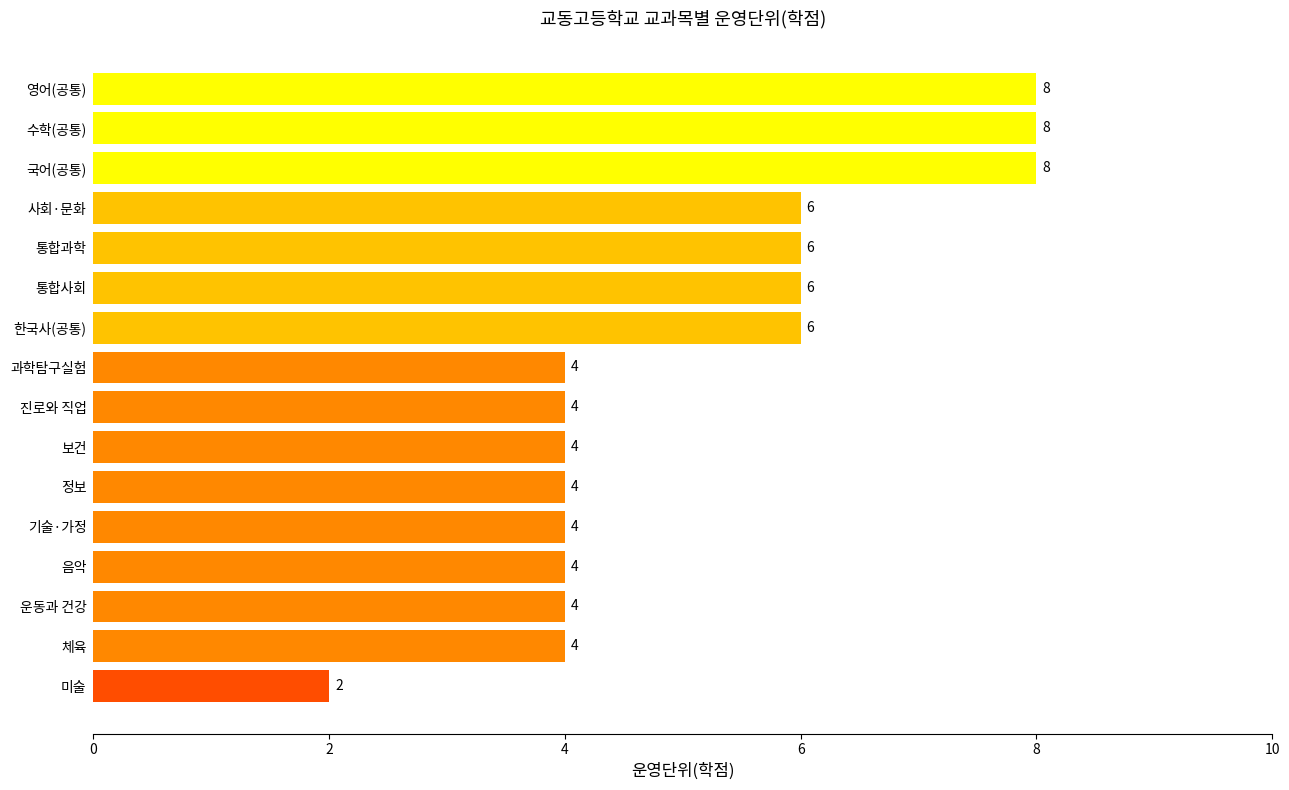

How many data points does each series have?

16